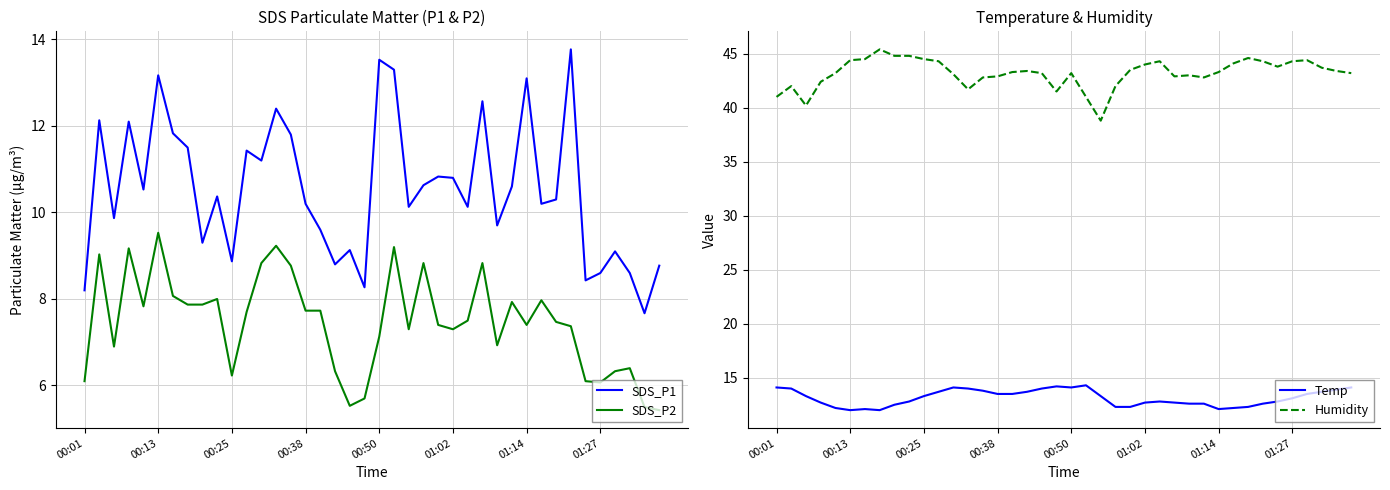

What is the highest value of the SDS_P1 series?

13.8